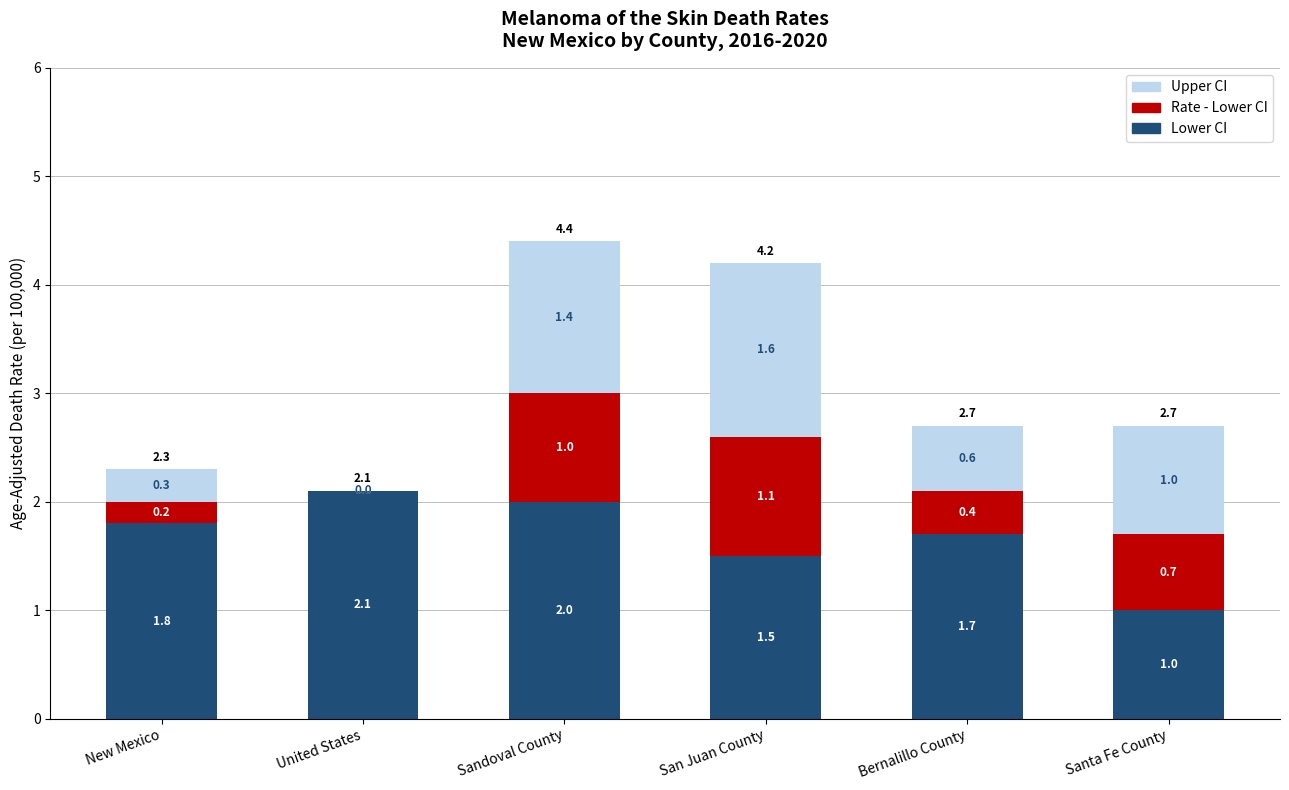

At which category is the sum across all series the highest?

Sandoval County